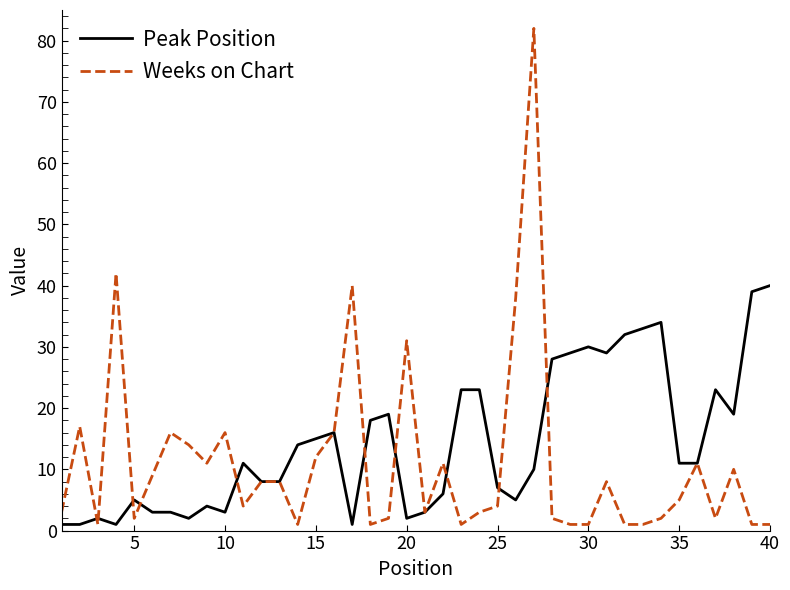

List the series in order of their peak value, lowest first.

Peak Position, Weeks on Chart